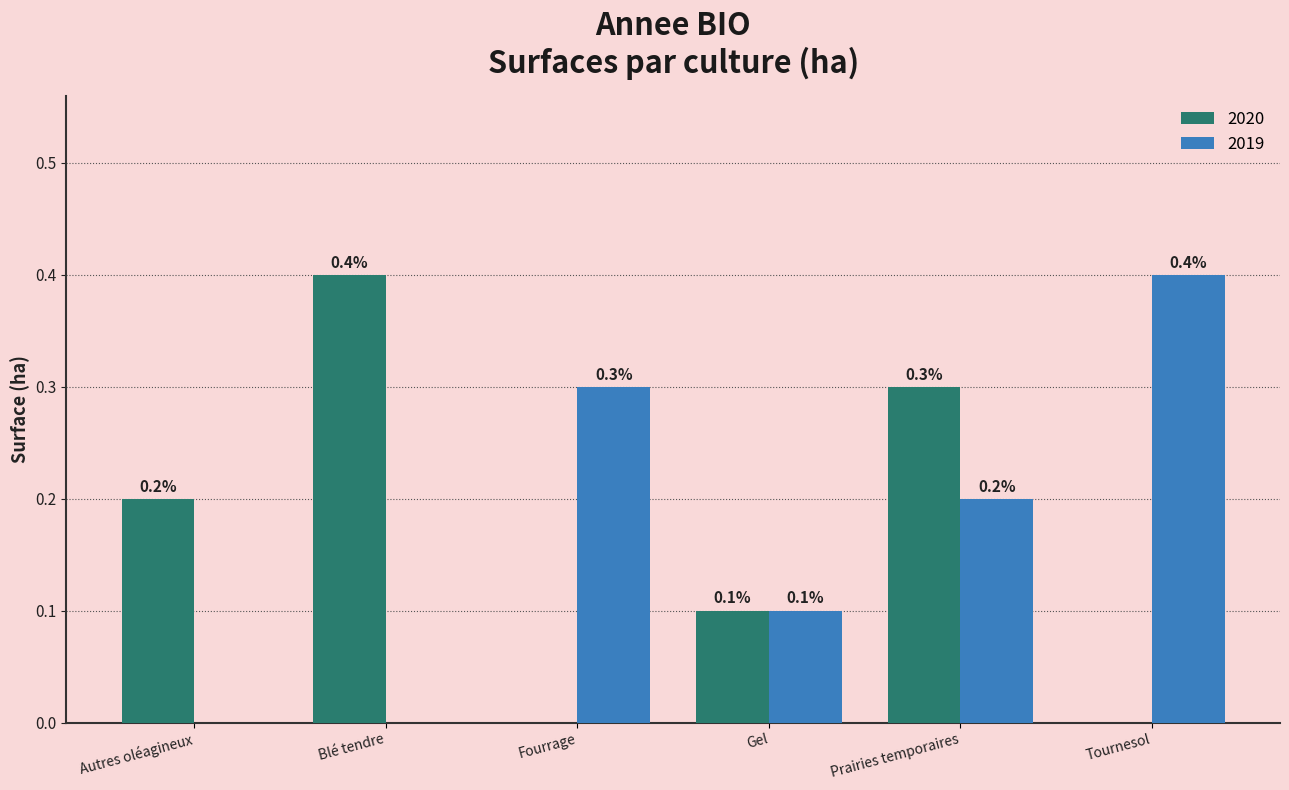

What is the total value across all series at Prairies temporaires?

0.5